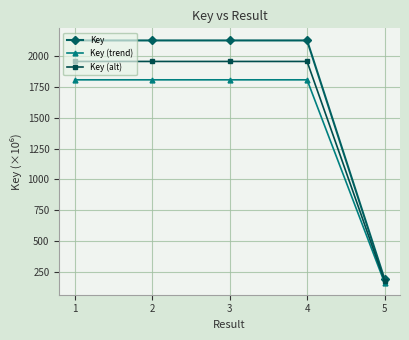

What is the difference between the highest and lowest values at 1?

318.7